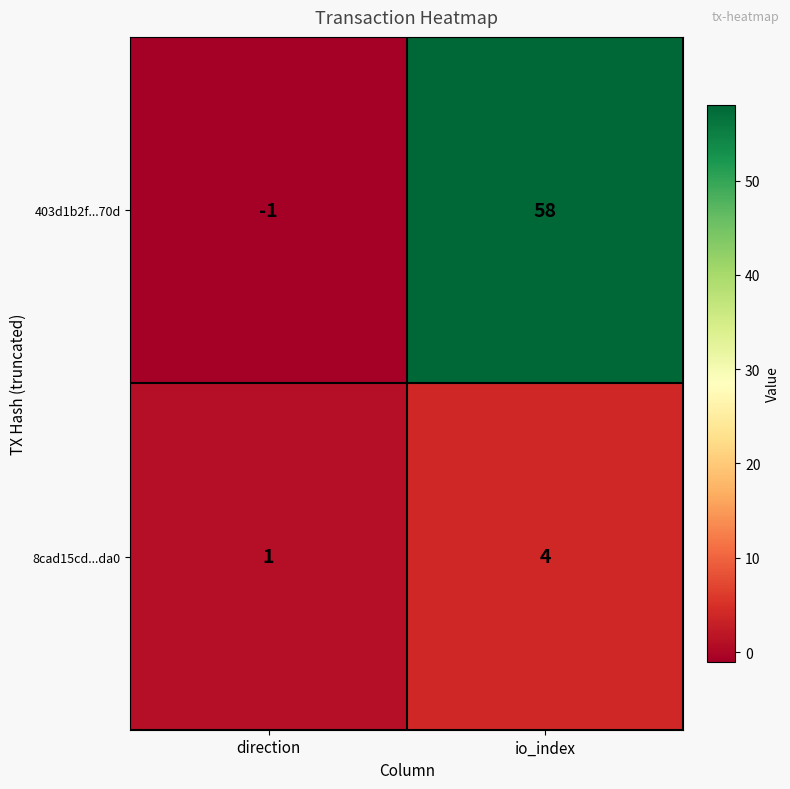

What is the difference between the maximum and minimum values in the 403d1b2f...70d series?

59